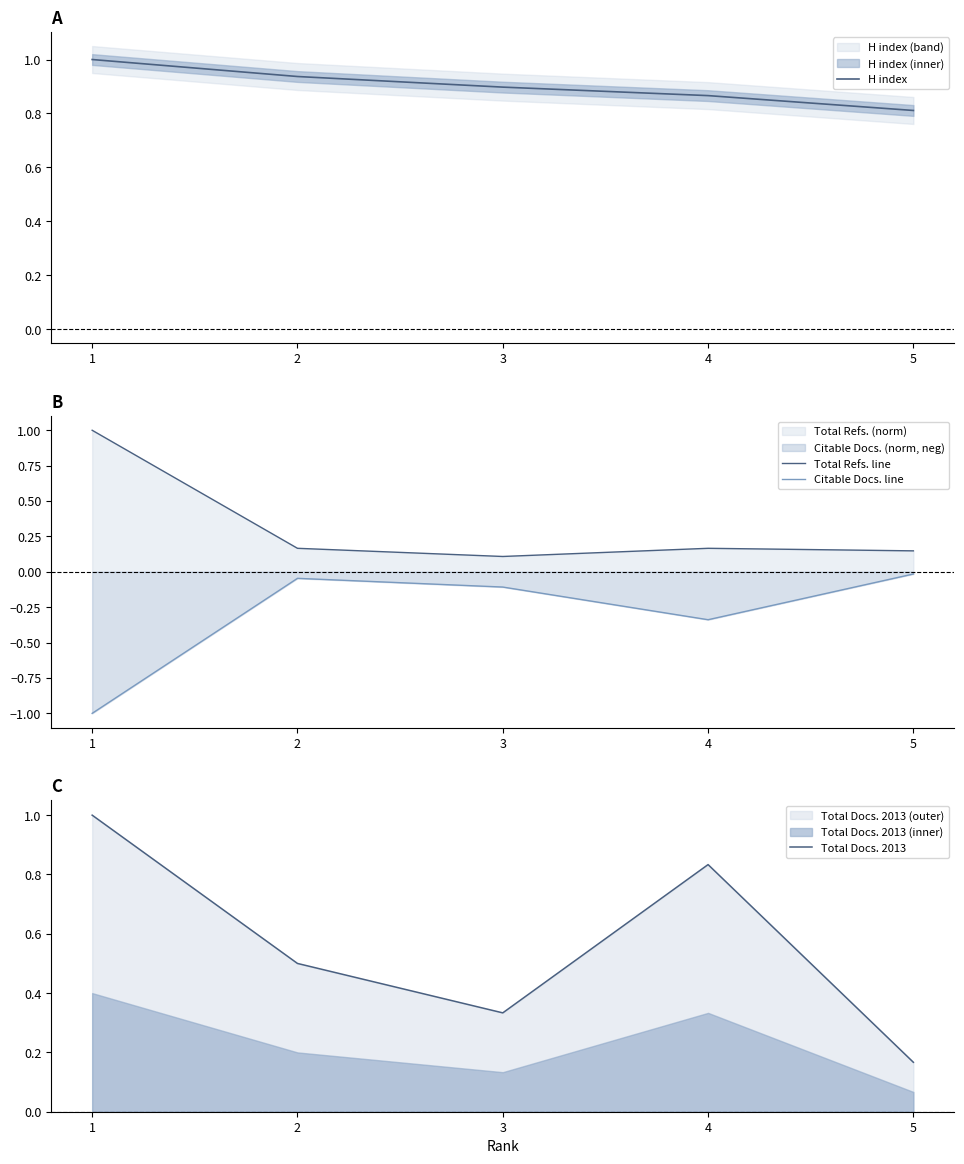

True or false: Citable Docs. line and Total Docs. 2013 cross at least once.

False